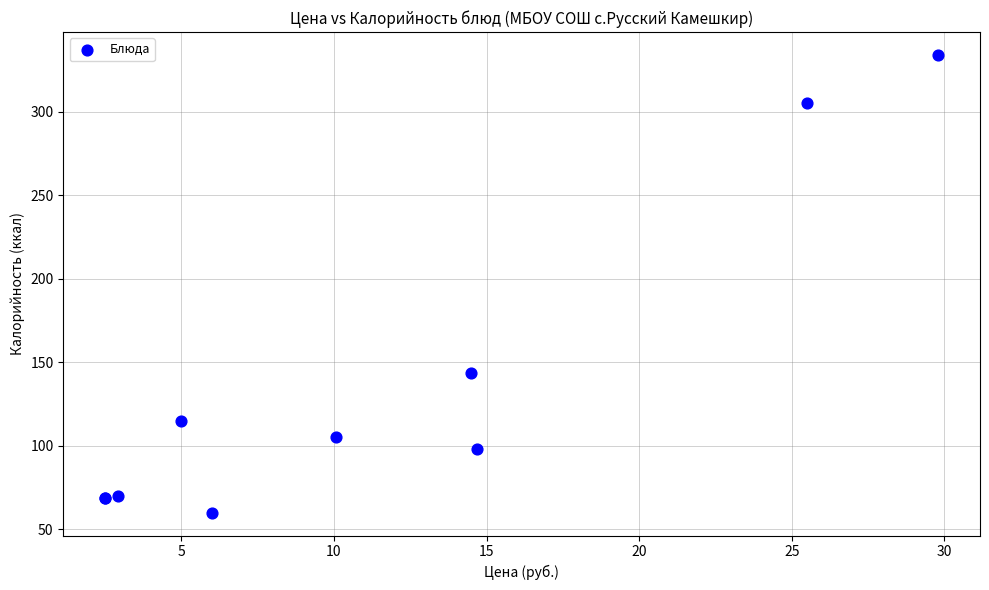

What Y value in the scatter plot is closest to 197?

143.6